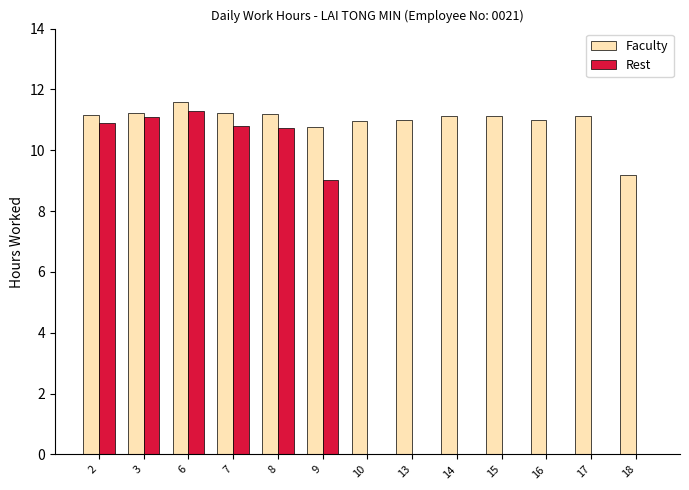

What is the highest value of the Rest series?

11.3